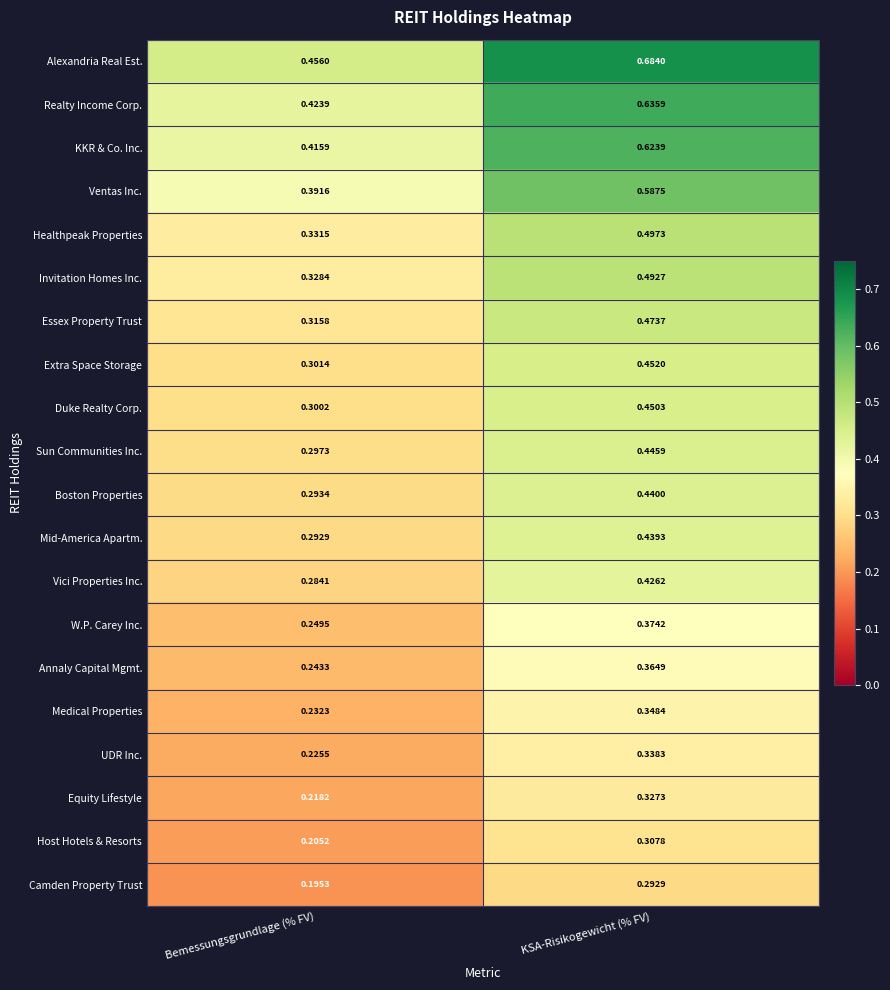

Rank the series at KSA-Risikogewicht (% FV) from highest to lowest value.

Alexandria Real Est., Realty Income Corp., KKR & Co. Inc., Ventas Inc., Healthpeak Properties, Invitation Homes Inc., Essex Property Trust, Extra Space Storage, Duke Realty Corp., Sun Communities Inc., Boston Properties, Mid-America Apartm., Vici Properties Inc., W.P. Carey Inc., Annaly Capital Mgmt., Medical Properties, UDR Inc., Equity Lifestyle, Host Hotels & Resorts, Camden Property Trust